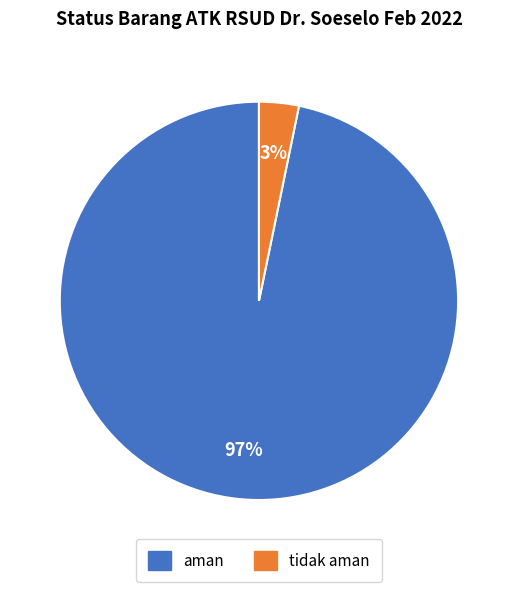

What is the majority slice?

aman